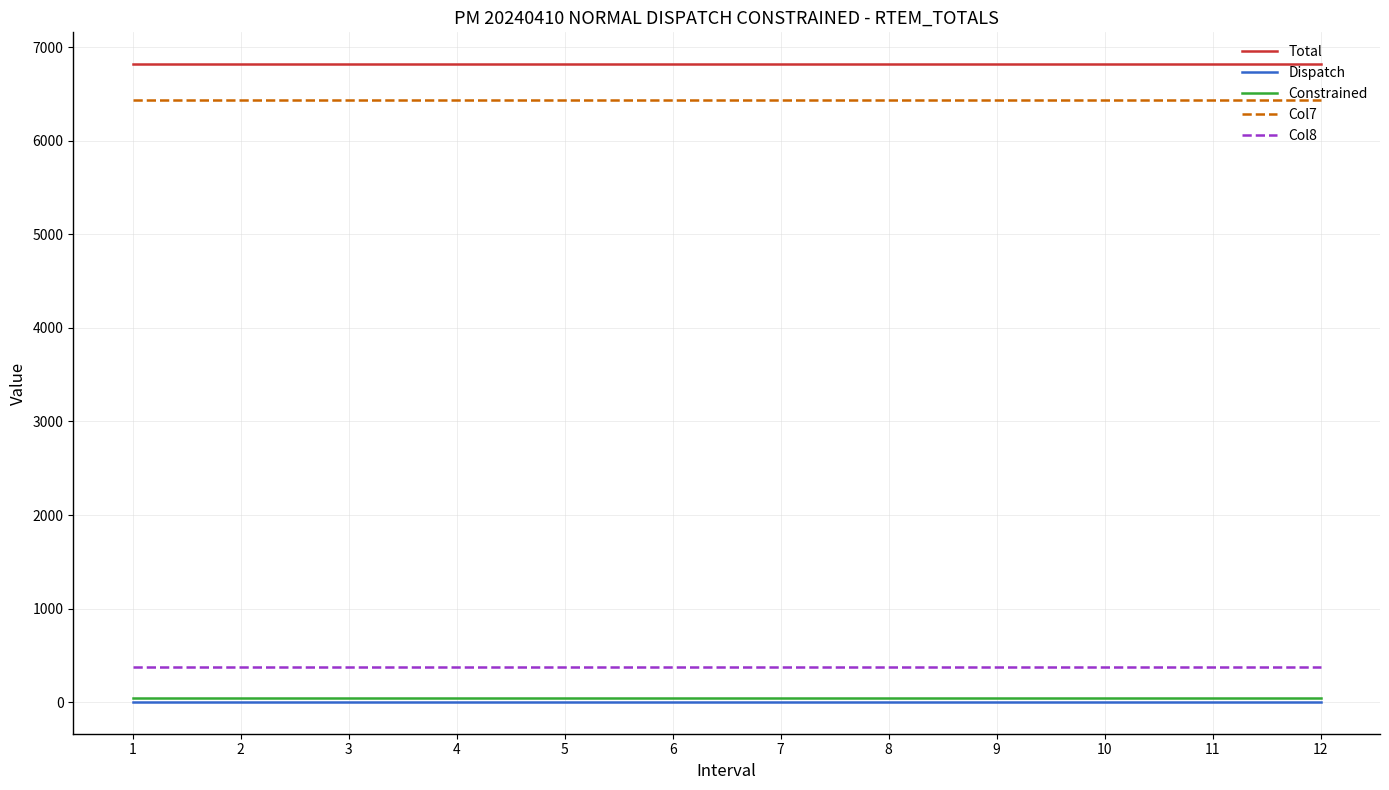

What is the maximum value shown in the chart?

6816.5